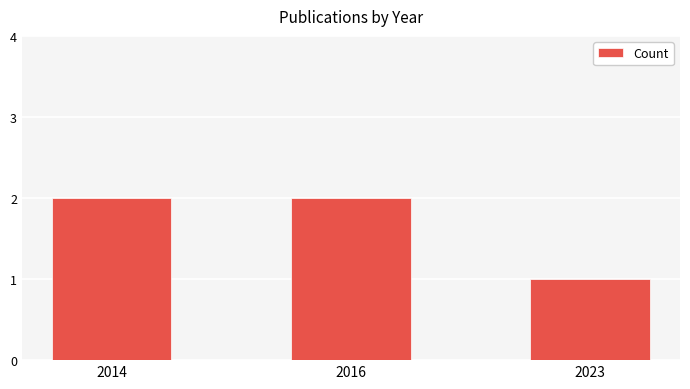

What is the value of the 2nd bar from the left?

2